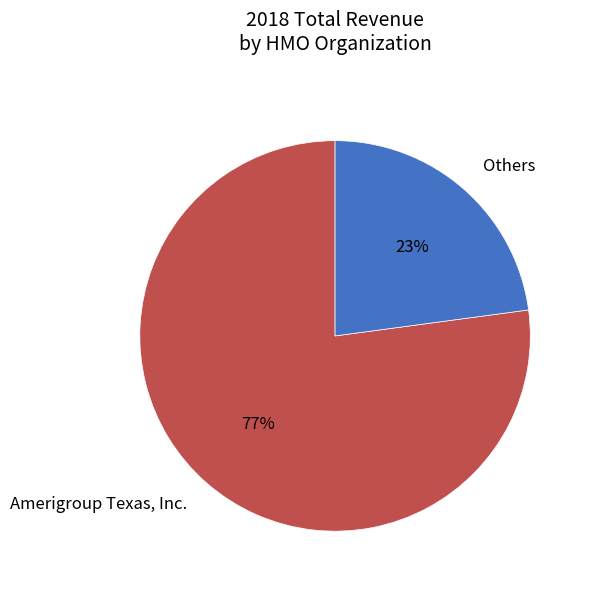

To the nearest percent, what is the difference between the largest and smallest slice percentages?

54%